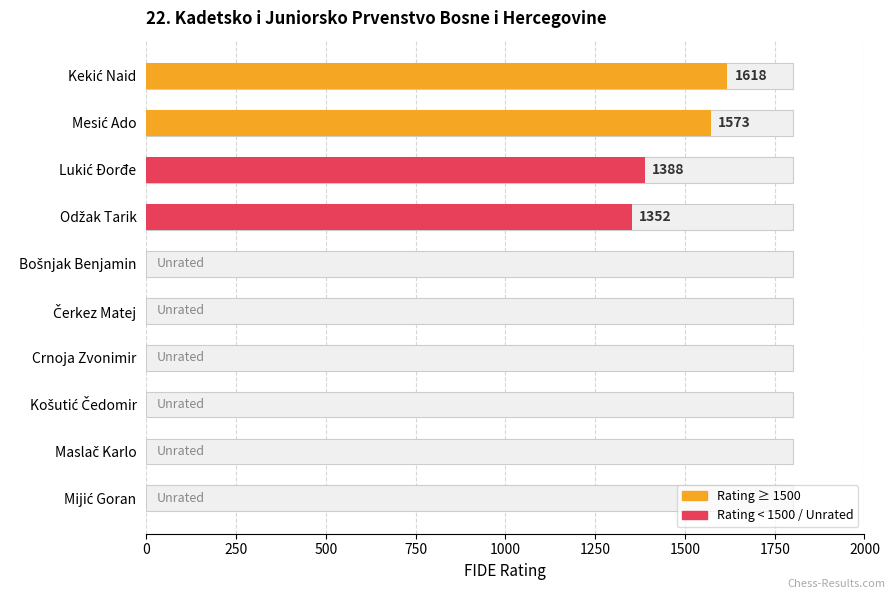

What is the sum of the values at Kekić Naid and Čerkez Matej?

1618